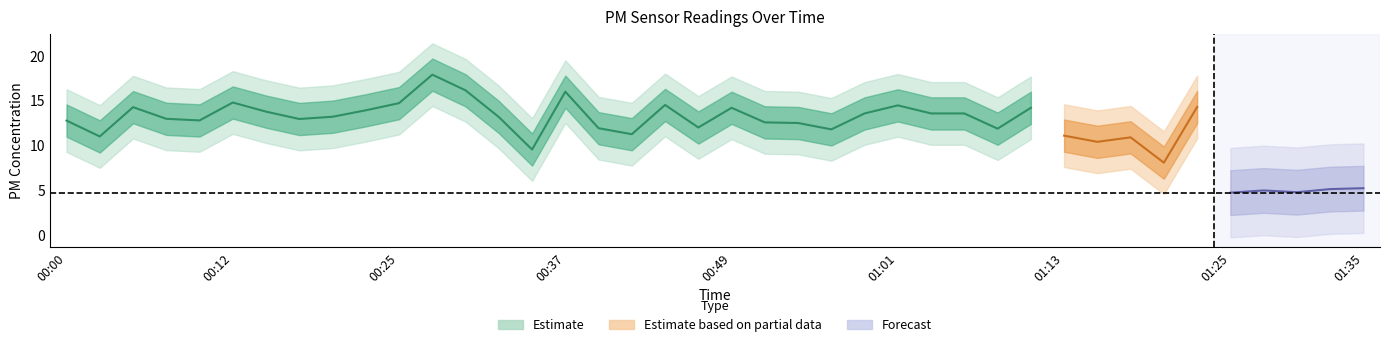

True or false: P2 has a value of 9.8 at 00:39.

False